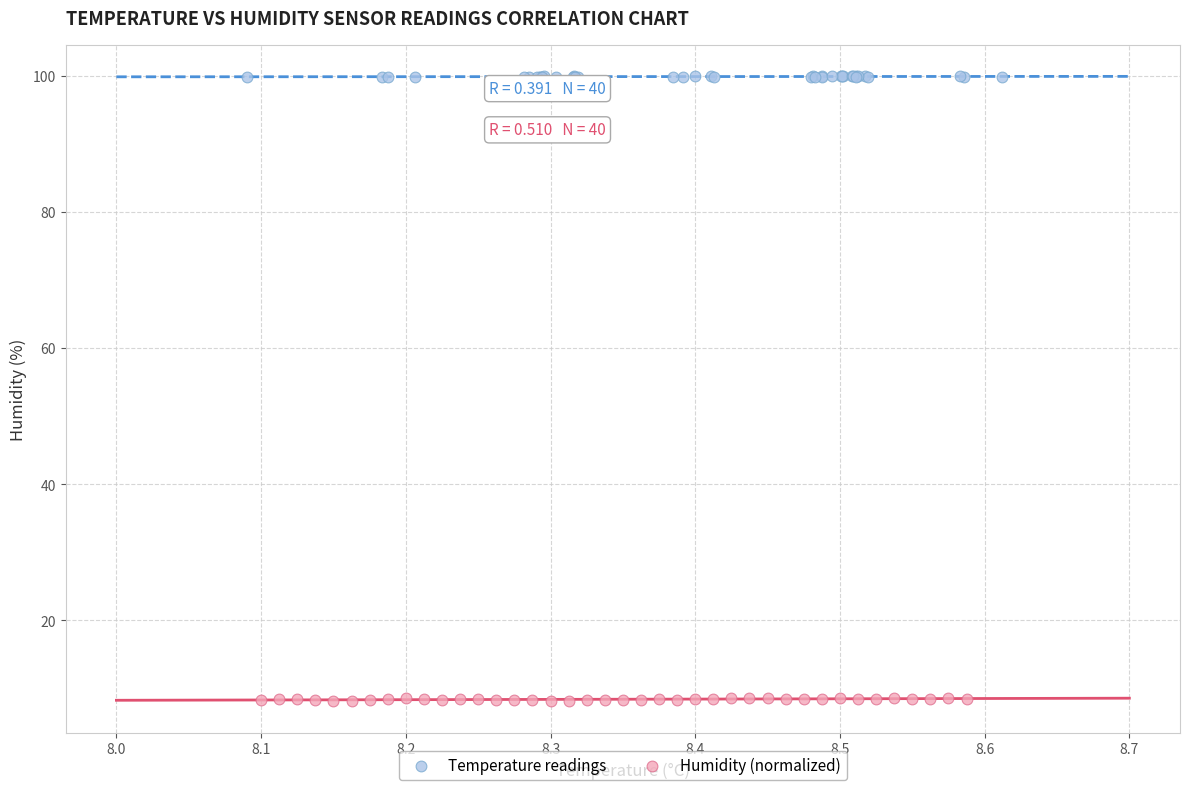

Which series reaches the maximum Y coordinate?

Temperature readings